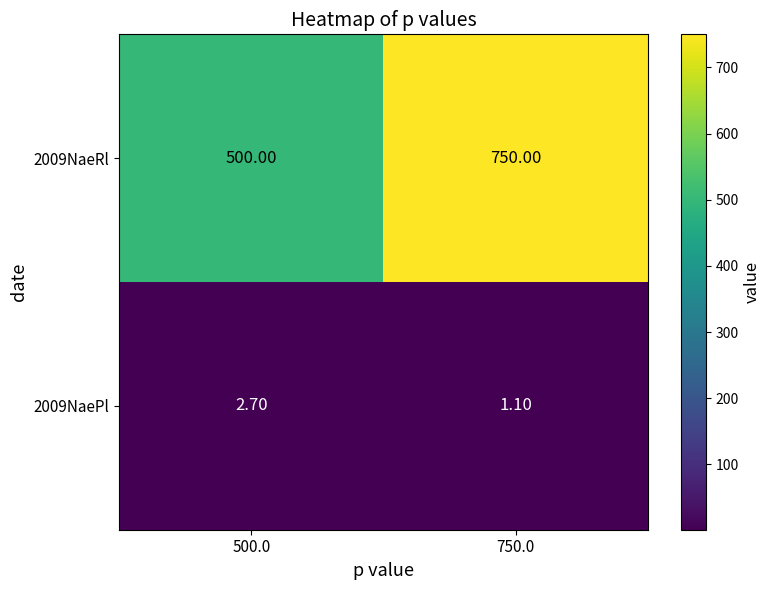

Rank the series by their maximum value, from highest to lowest.

2009NaeRl, 2009NaePl